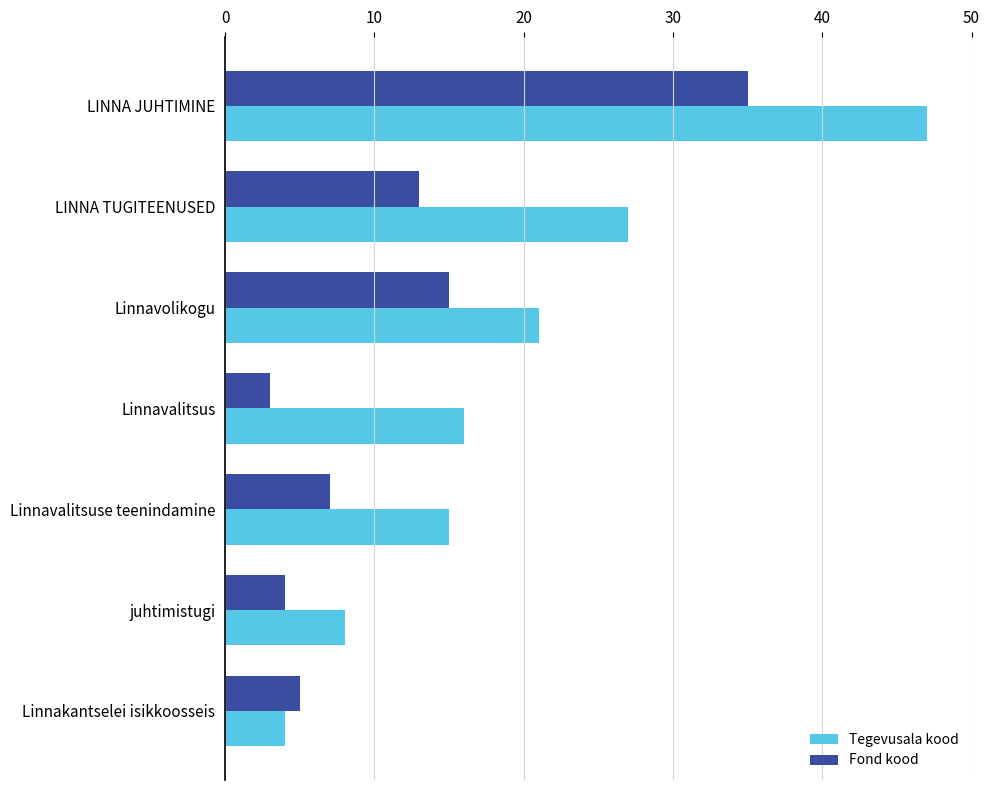

The value of Fond kood at Linnavalitsuse teenindamine is 11. True or false?

False